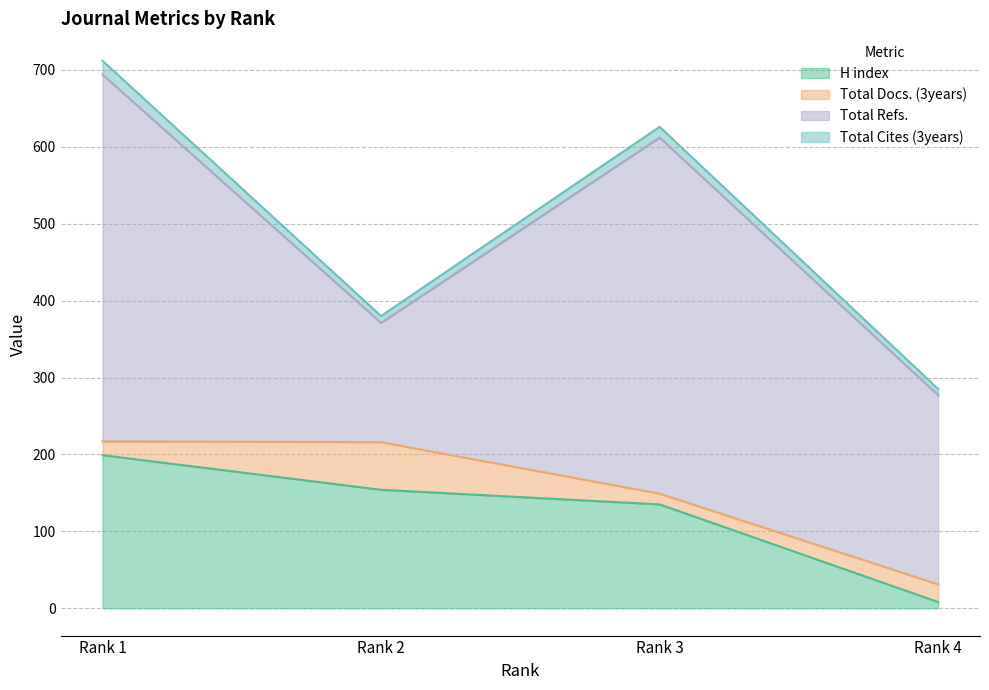

What is the sum of the H index values at Rank 3 and Rank 2?

289